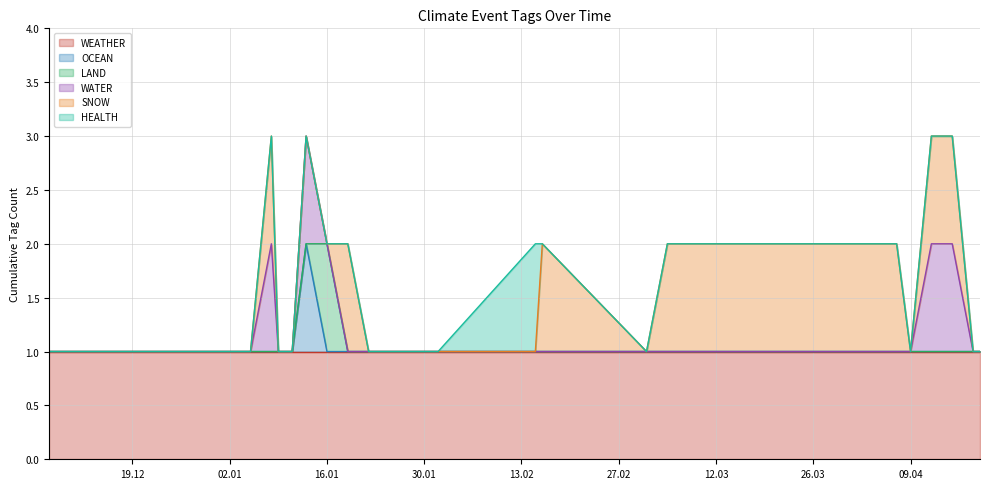

Count the SNOW values in the range 0 to 1.

31